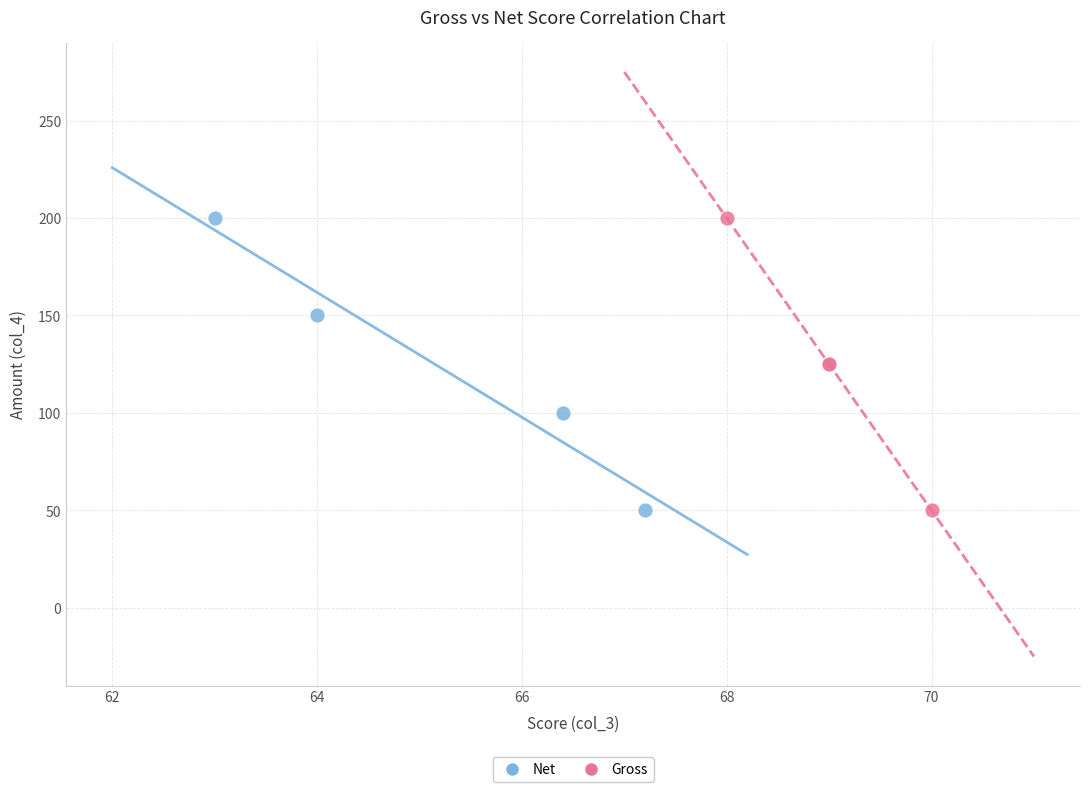

What are all the series names shown in the legend?

Net, Gross